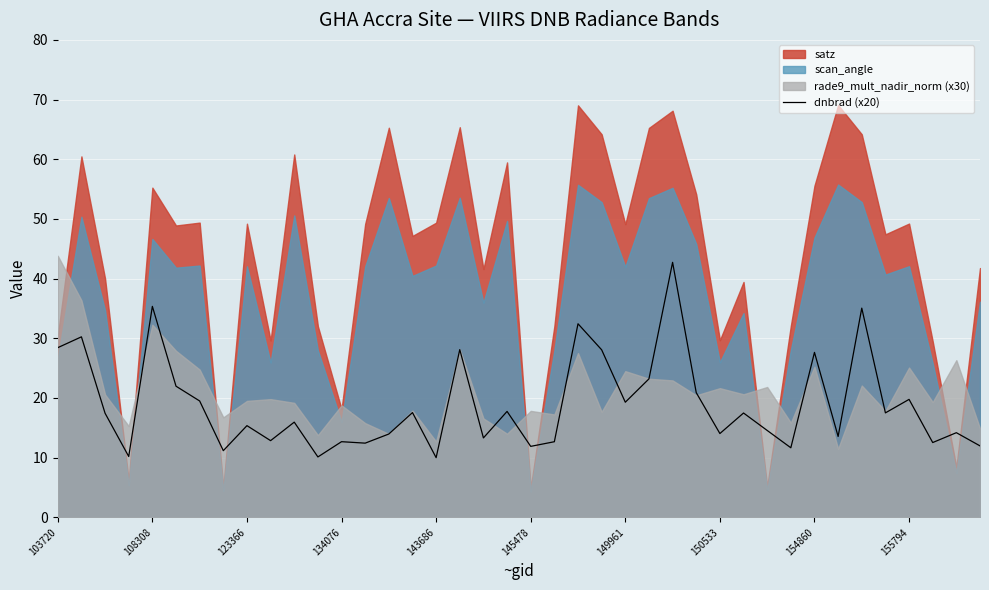

True or false: the data has more than 0 interior local peaks.

True